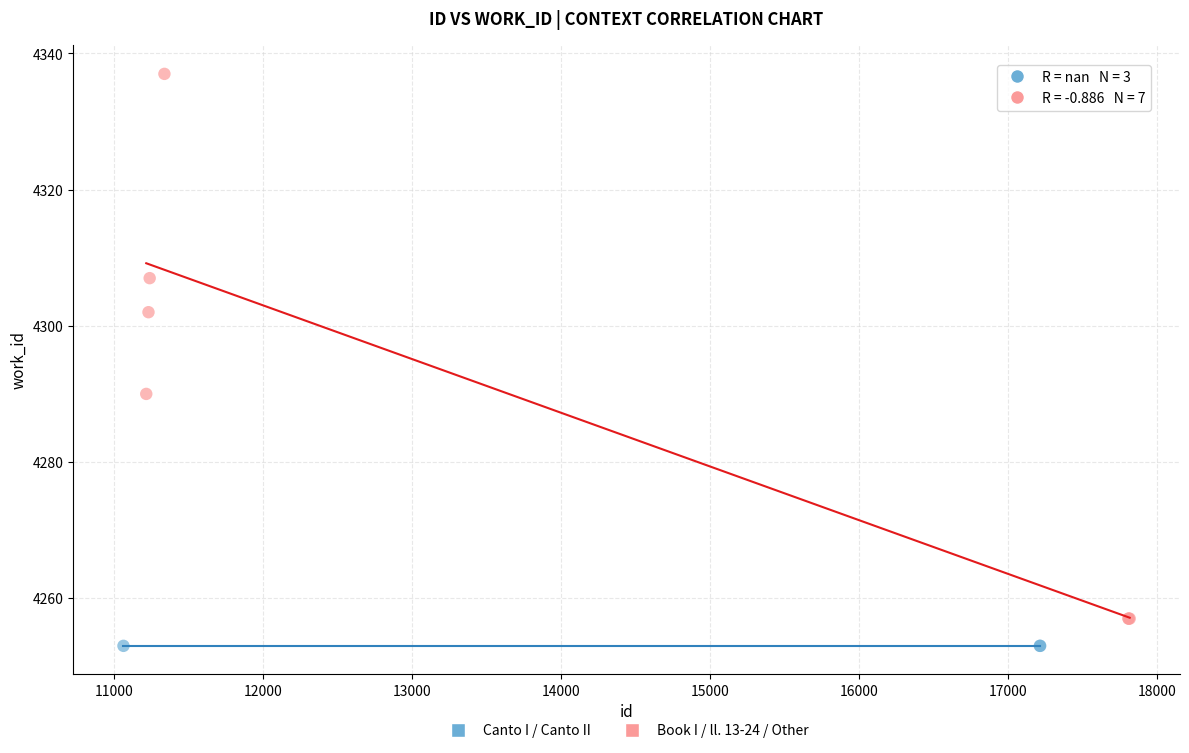

Which series reaches the minimum Y coordinate?

Canto I / Canto II